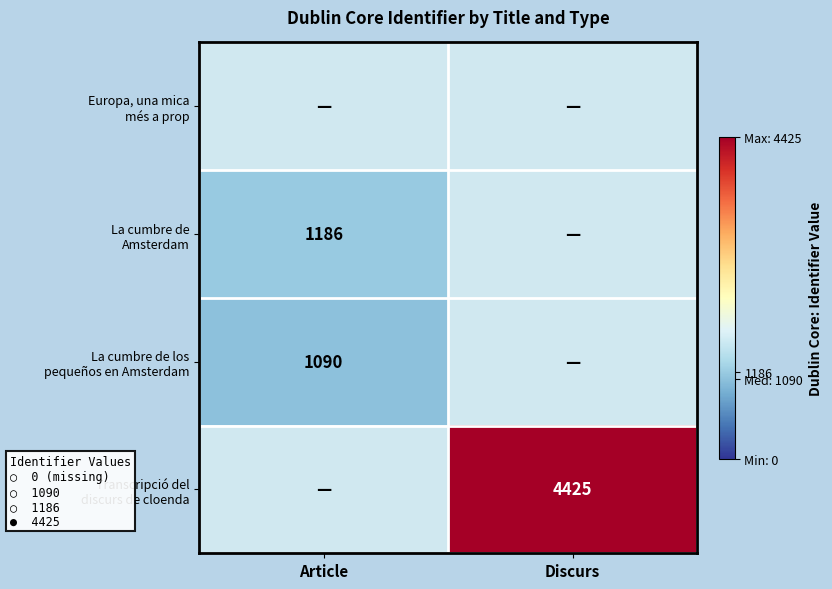

Count the number of categories in the chart.

2